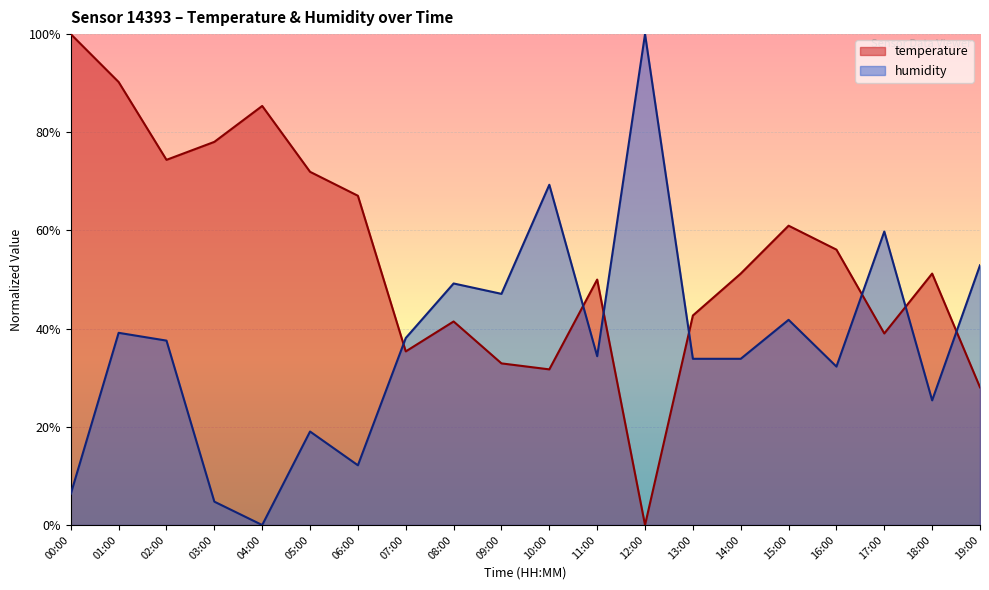

True or false: humidity has a value of 0.7 at 15:00.

False